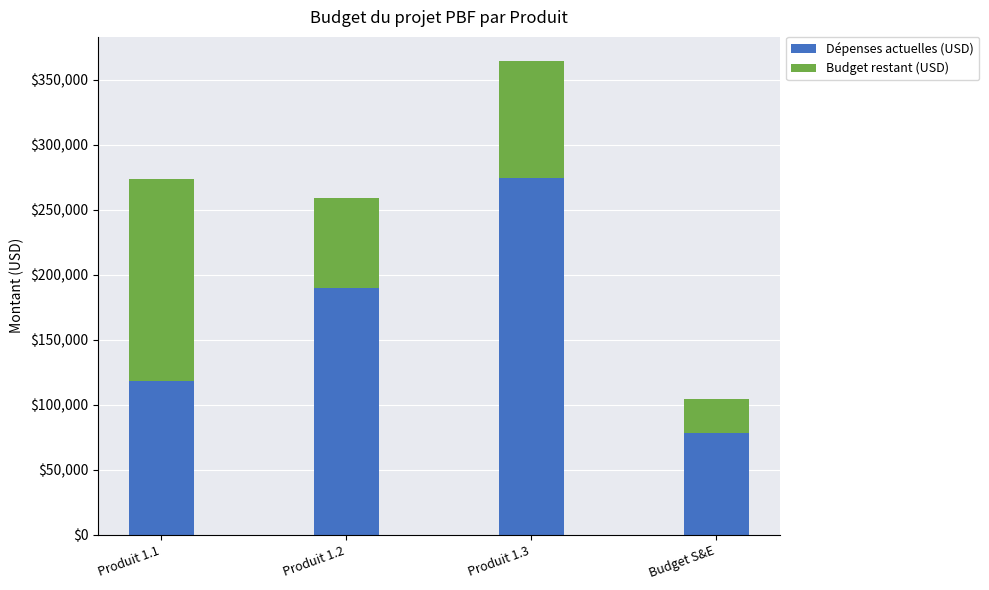

Count the number of categories in the chart.

4